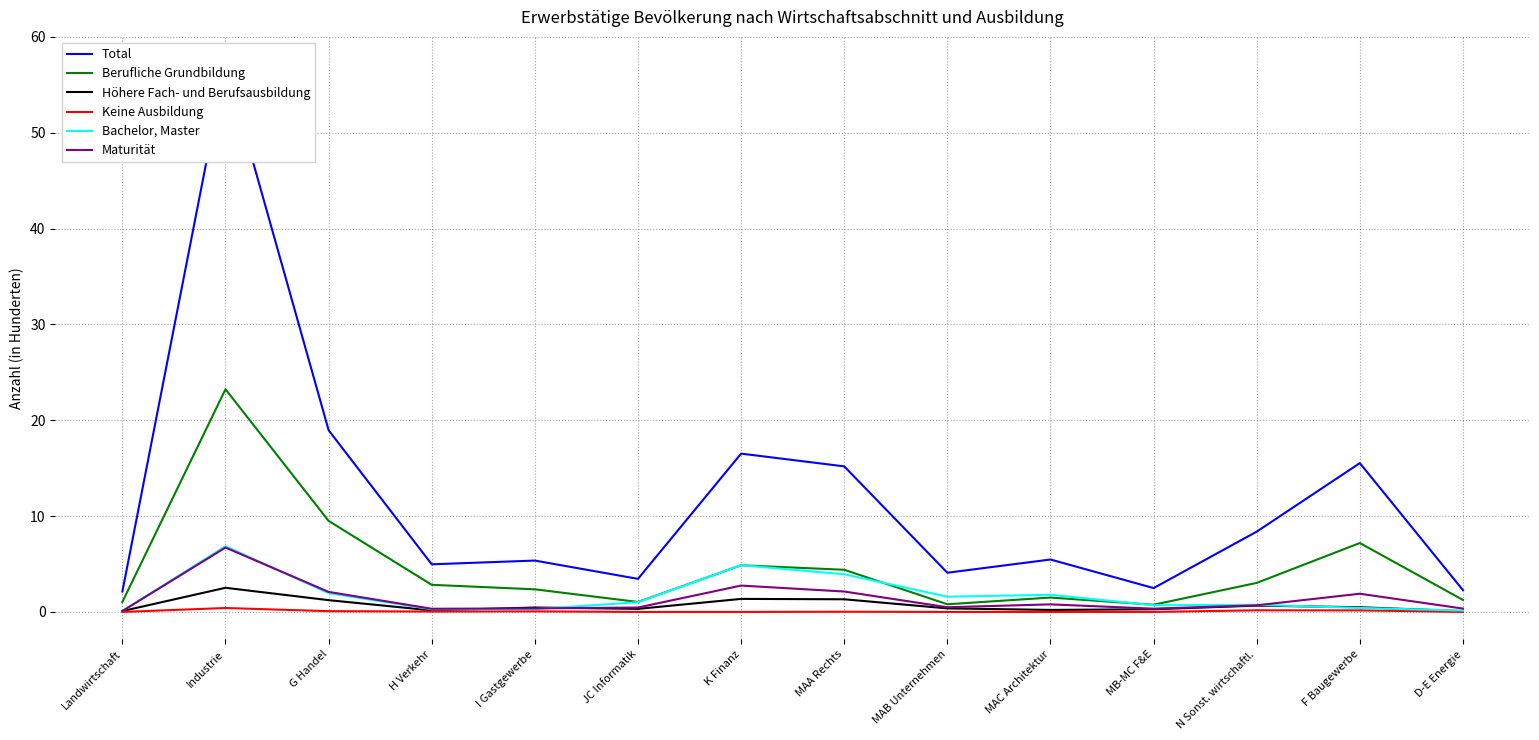

Is it true that Höhere Fach- und Berufsausbildung equals 2.4 at K Finanz?

False